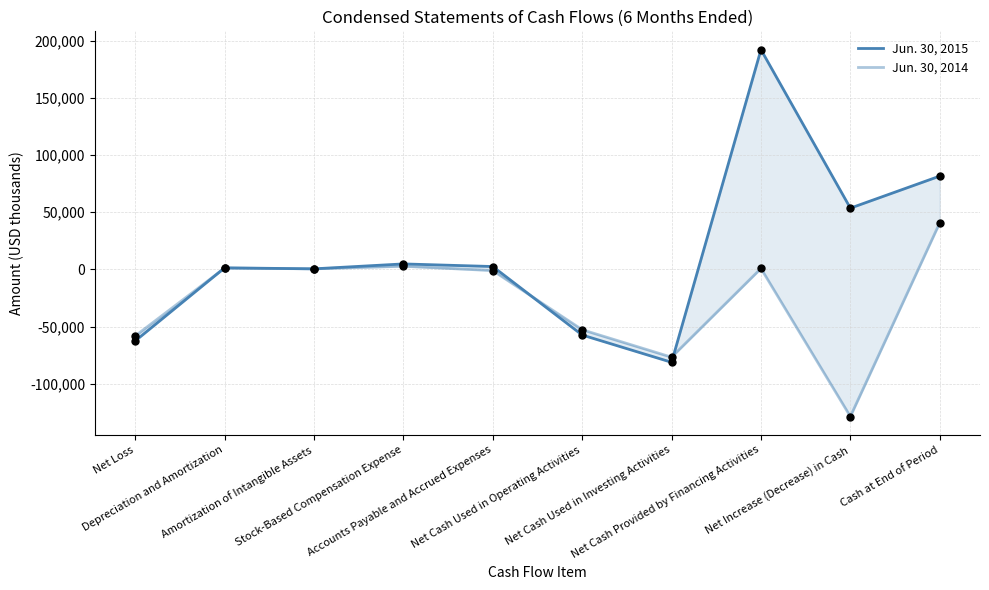

At how many categories does at least one series exceed 122588?

1